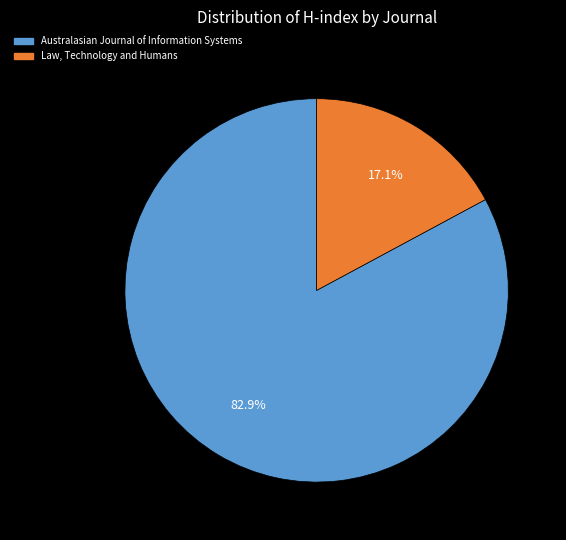

To the nearest percent, what percentage of the pie is Australasian Journal of Information Systems?

83%